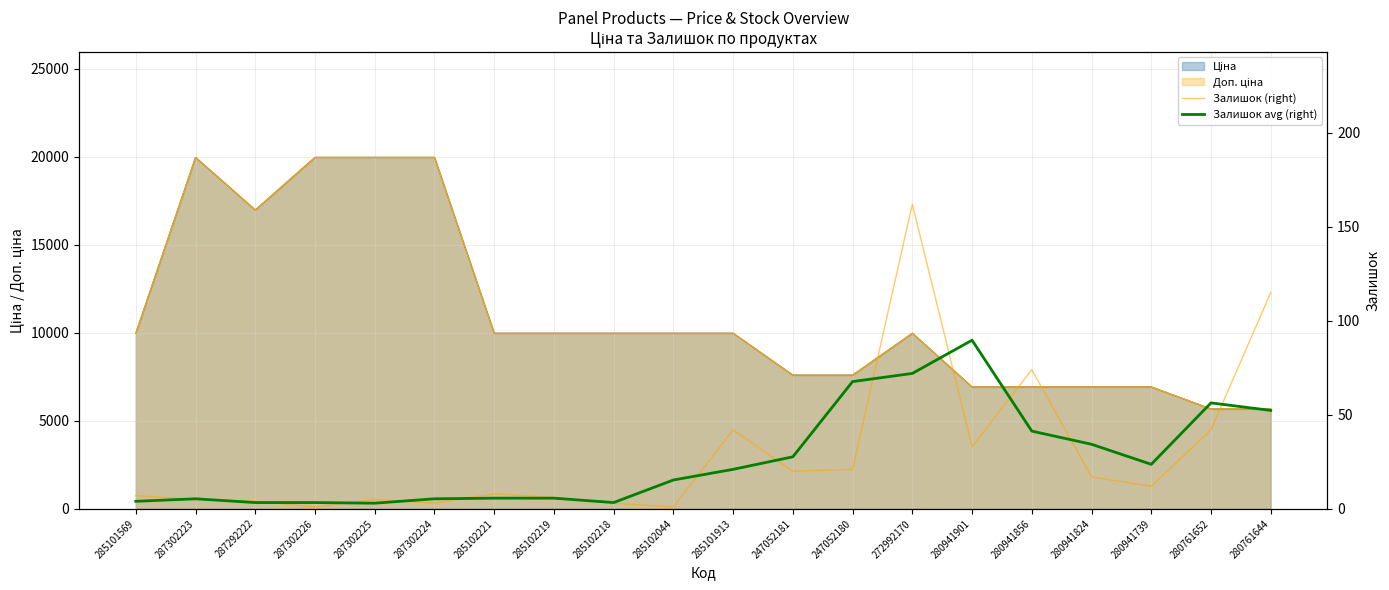

What is the average value of the Залишок avg (right) series?

27.0